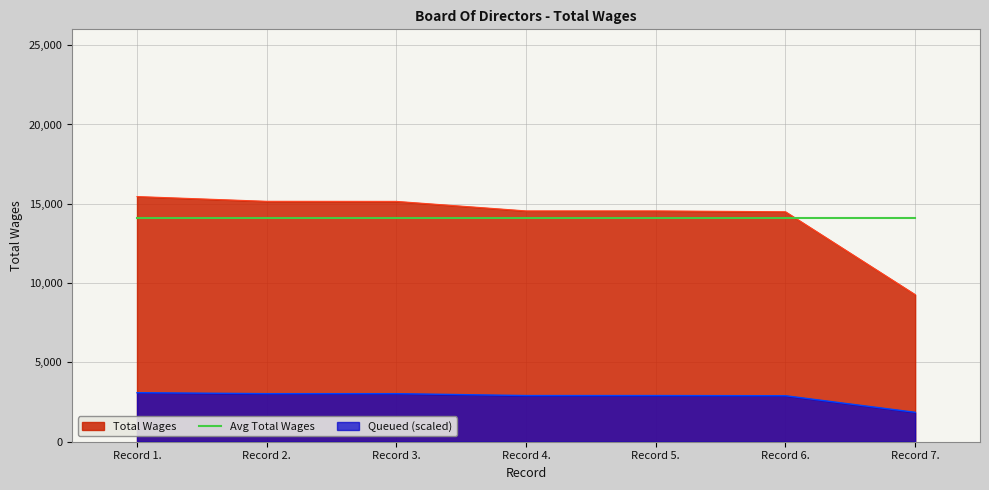

What is the average value?

14092